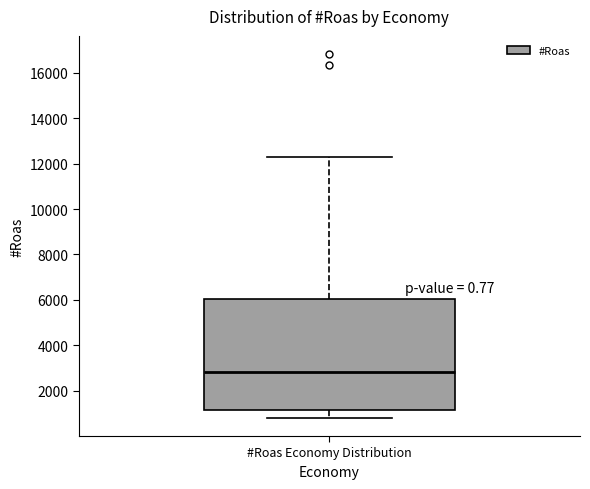

Where does the upper whisker of the box for #Roas Economy Distribution end on the y-axis? The values are not printed on the chart, so give them approximately, as read against the axis.

12200